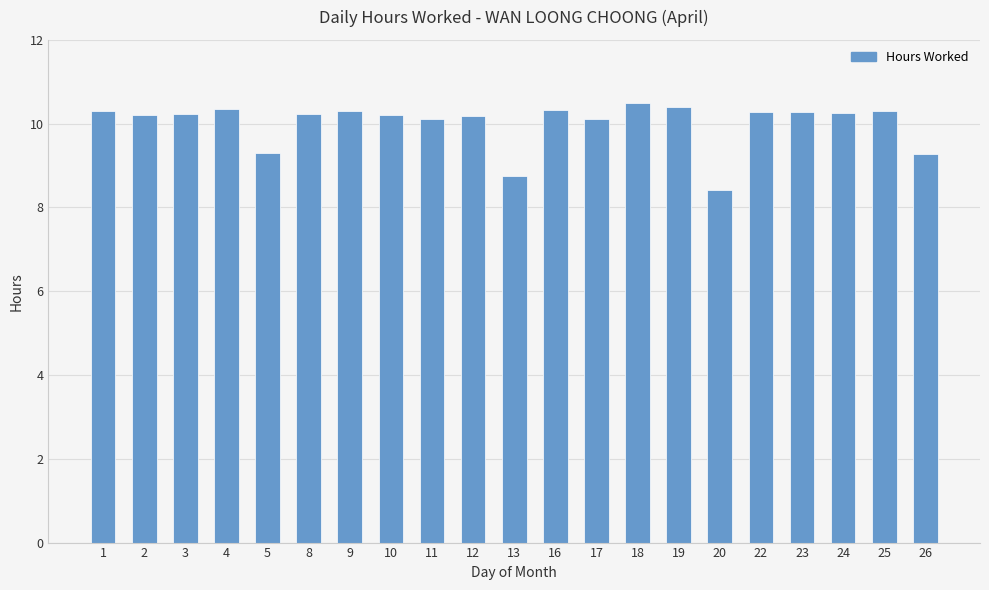

The value at 26 is 9.3. True or false?

True